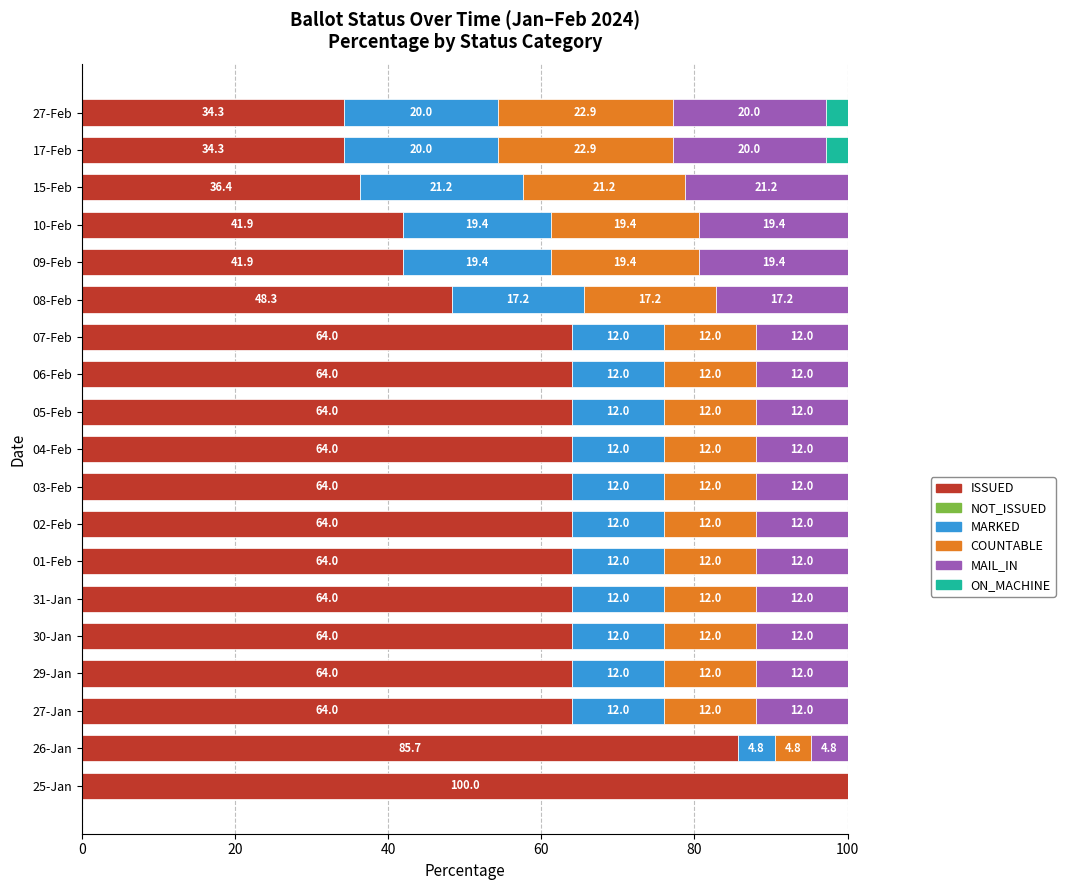

The ISSUED series shows 64.0 at 27-Jan. True or false?

True